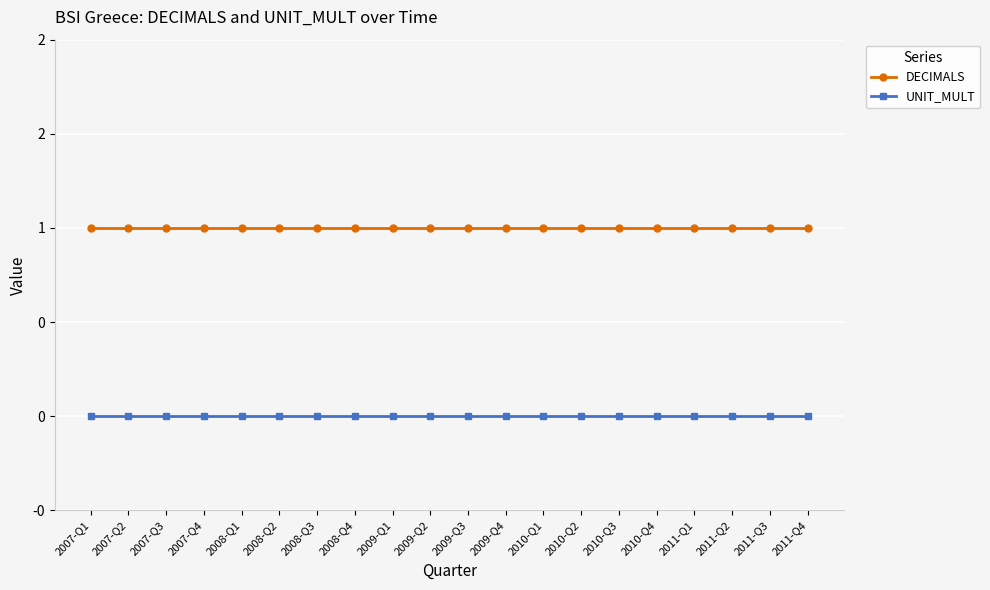

At 2008-Q4, list the series in order from largest to smallest.

DECIMALS, UNIT_MULT